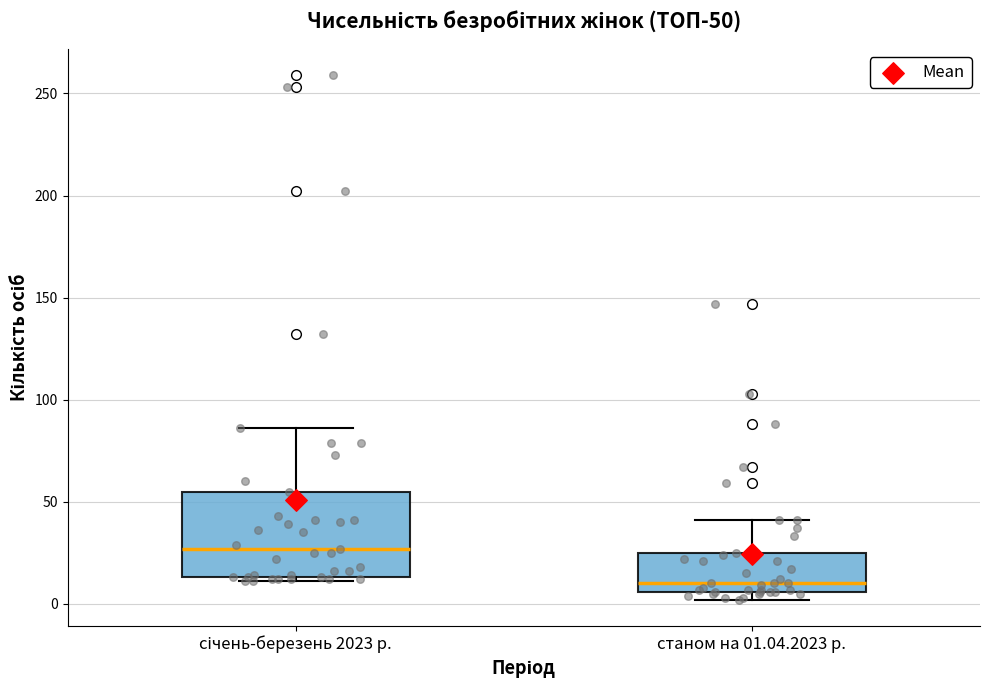

Which box's median line is the lowest?

станом на 01.04.2023 р.